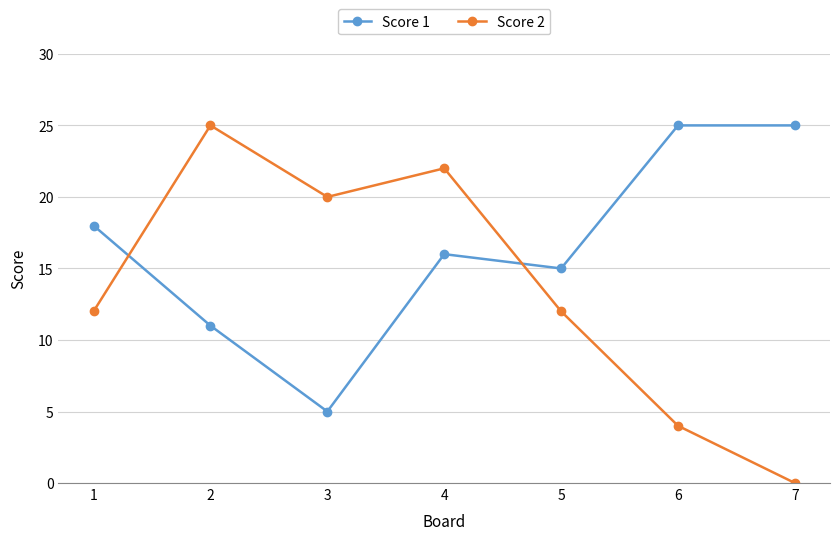

What is the total value across all series at 2?

36